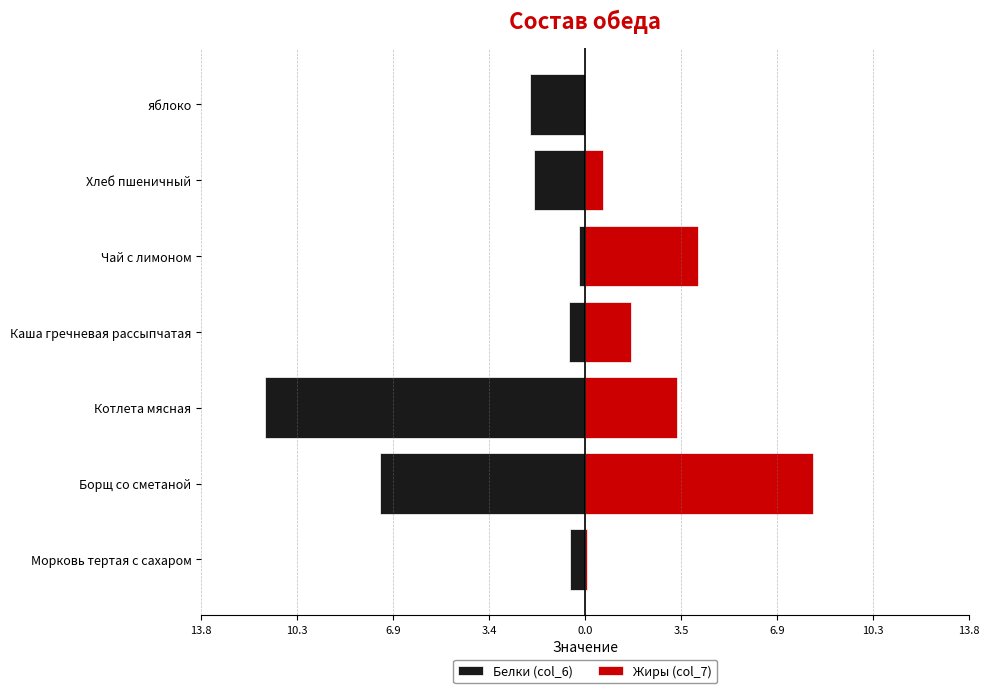

True or false: Белки (col_6) has a value of -19.0 at Котлета мясная.

False